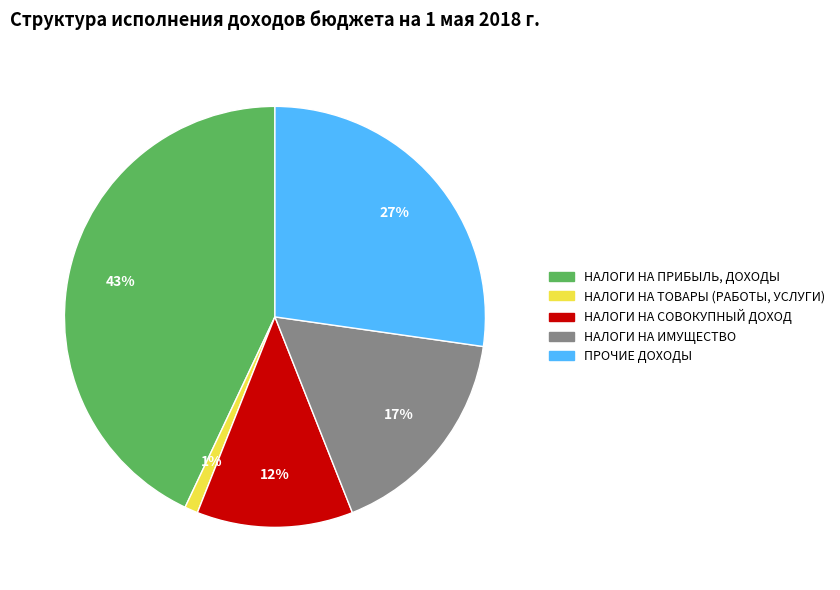

Between НАЛОГИ НА СОВОКУПНЫЙ ДОХОД and НАЛОГИ НА ПРИБЫЛЬ, ДОХОДЫ, which is larger?

НАЛОГИ НА ПРИБЫЛЬ, ДОХОДЫ